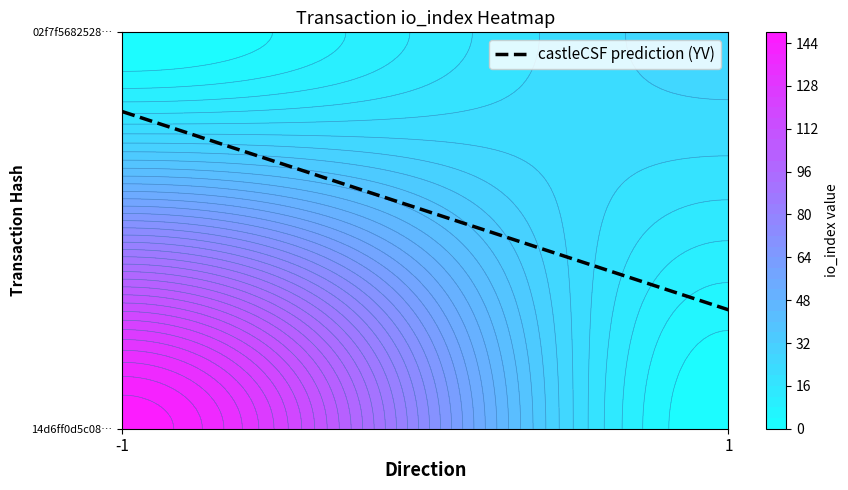

True or false: 02f7f5682528faba392fb35aab4c25f80cbbbe0 has a value of 15 at io_index.

False